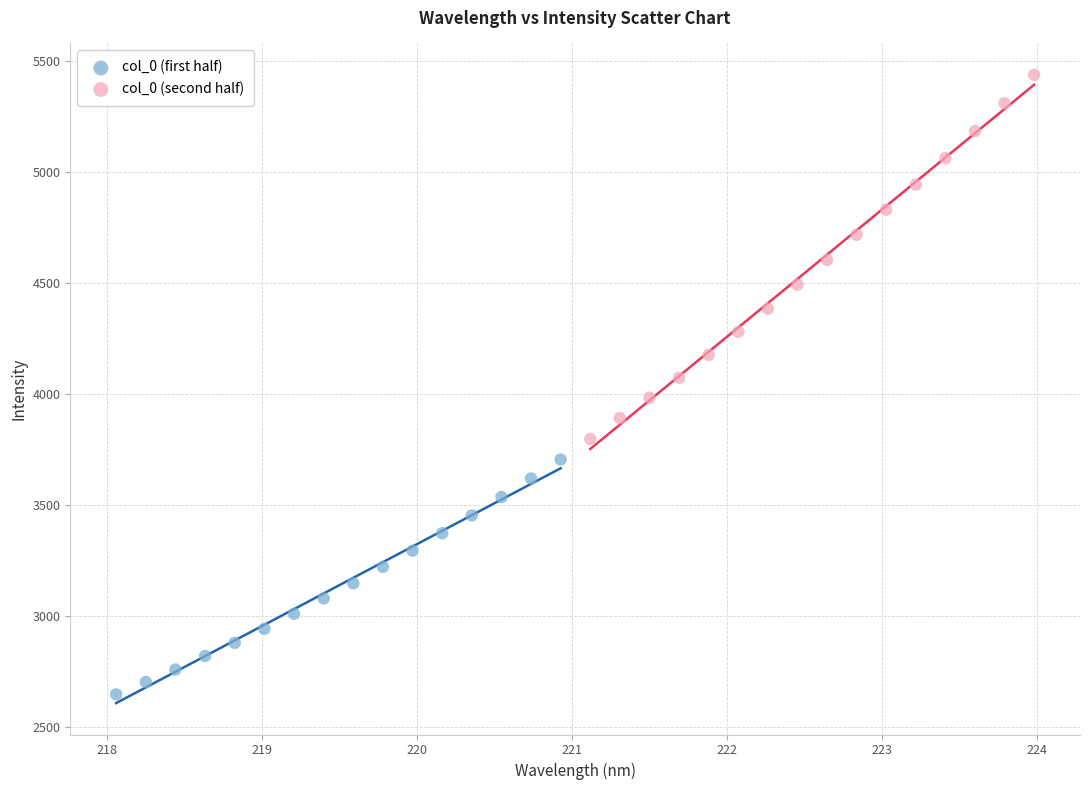

Which series has the largest Y range (max minus min)?

col_0 (second half)